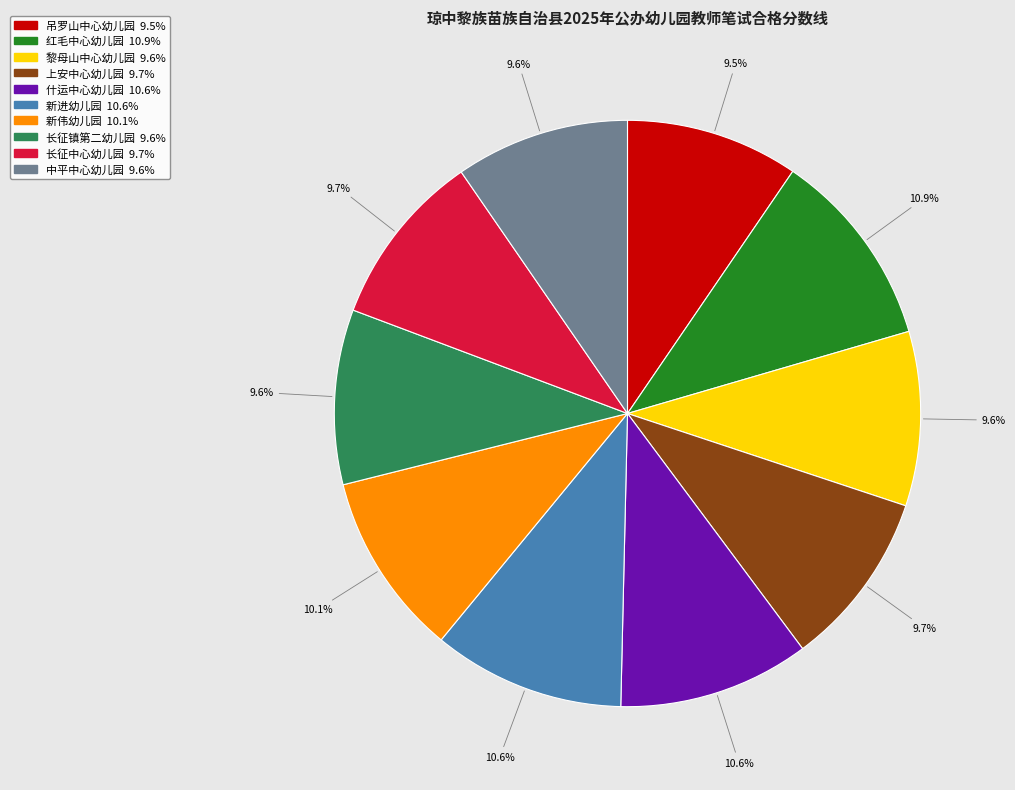

Approximately how many times larger is the value at 长征镇第二幼儿园 compared to 上安中心幼儿园?

1.0